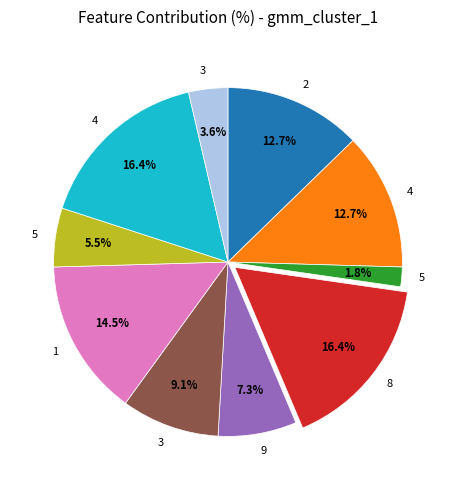

Is there a majority slice in this chart?

No